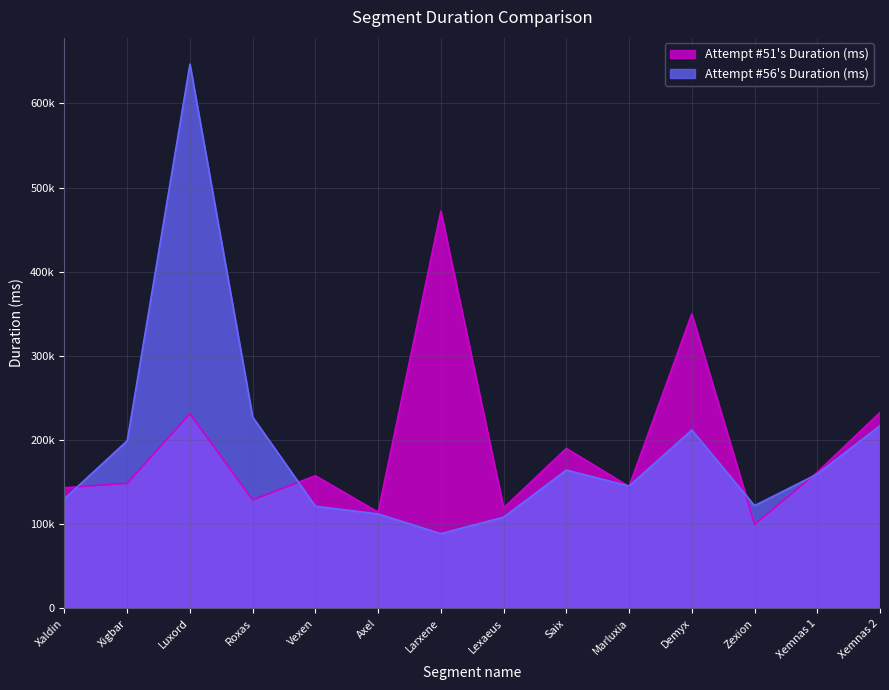

How many series are shown in this chart?

2